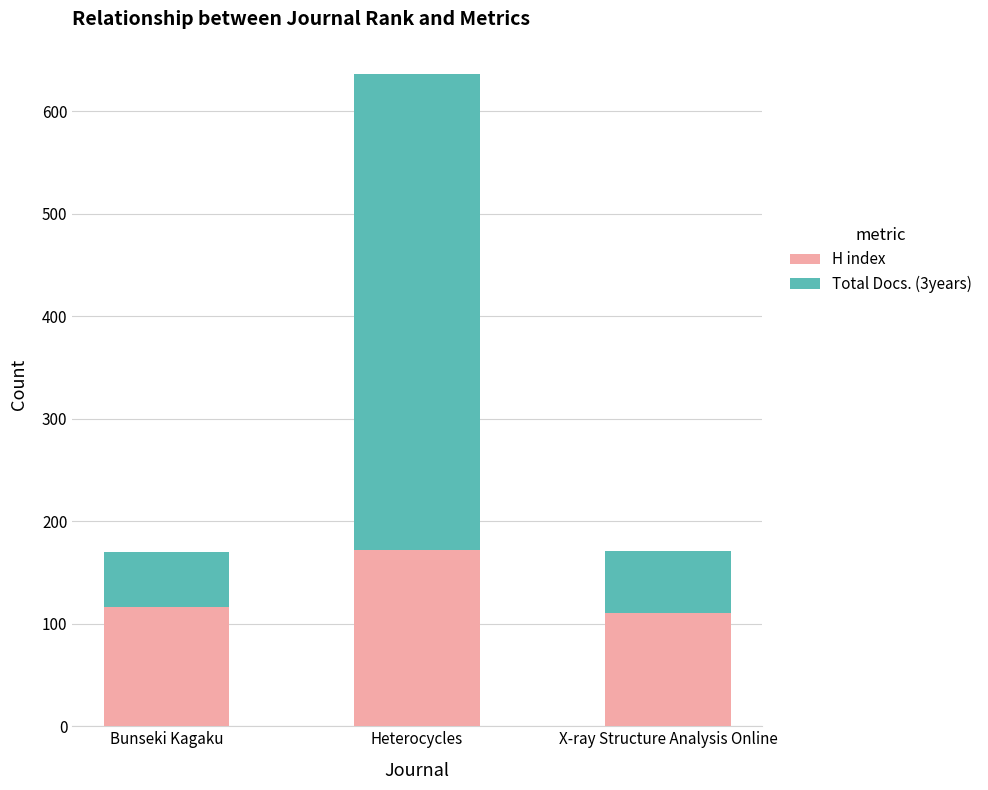

Which category has the highest value in the H index series?

Heterocycles